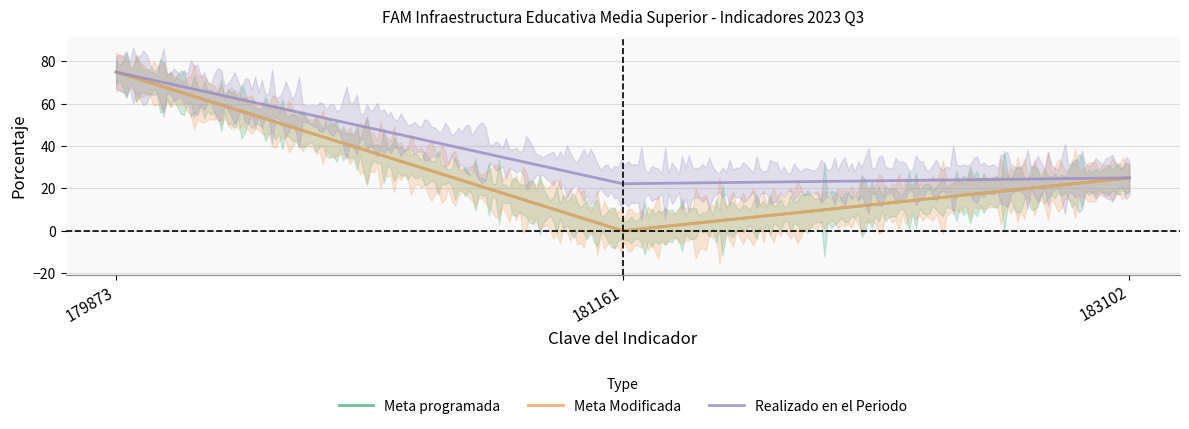

What is the sum of the Meta programada values at 183102 and 179873?

100.0